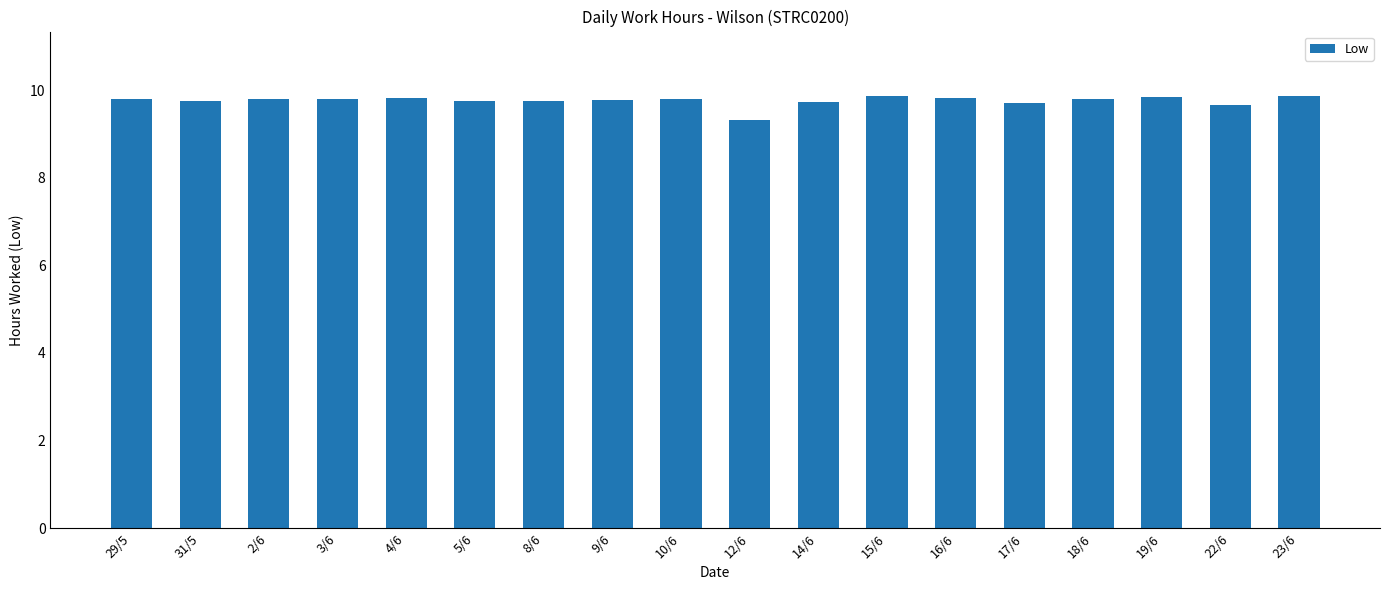

What is the change in value from 3/6 to 23/6?

+0.1